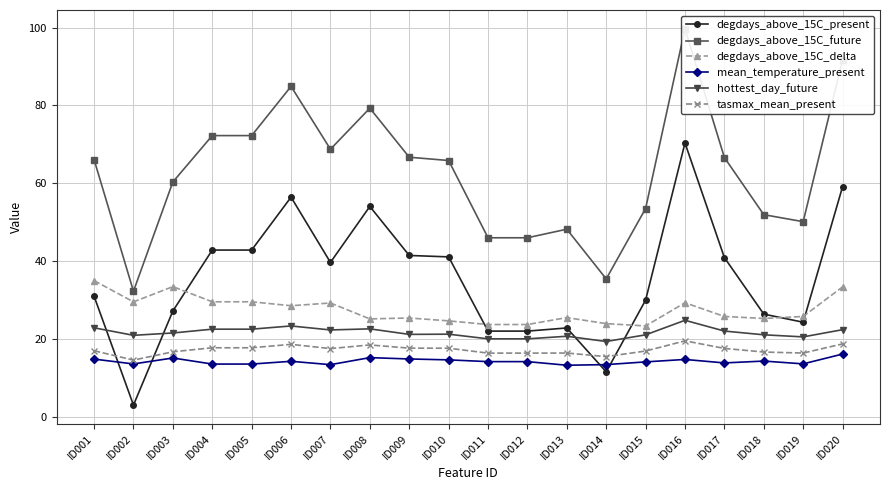

In hottest_day_future, how many points are lower than both neighbors (excluding endpoints)?

5